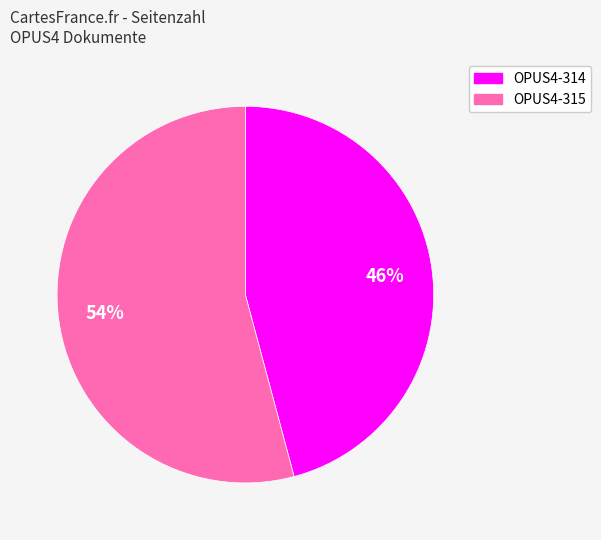

How many slices are in this pie chart?

2